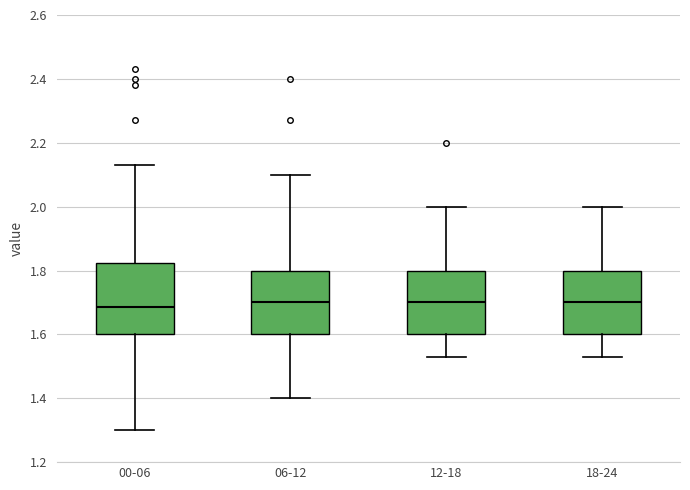

Reading left to right, transcribe this box plot: for each box, give where its median line is, the range the box spans, and where its two whiskers end, as read against the y-axis. The values are not printed on the chart, so give them approximately, as read against the axis.

00-06: median 1.68, box 1.60 to 1.82, whiskers 1.30 to 2.14
06-12: median 1.70, box 1.60 to 1.80, whiskers 1.40 to 2.10
12-18: median 1.70, box 1.60 to 1.80, whiskers 1.54 to 2.00
18-24: median 1.70, box 1.60 to 1.80, whiskers 1.54 to 2.00